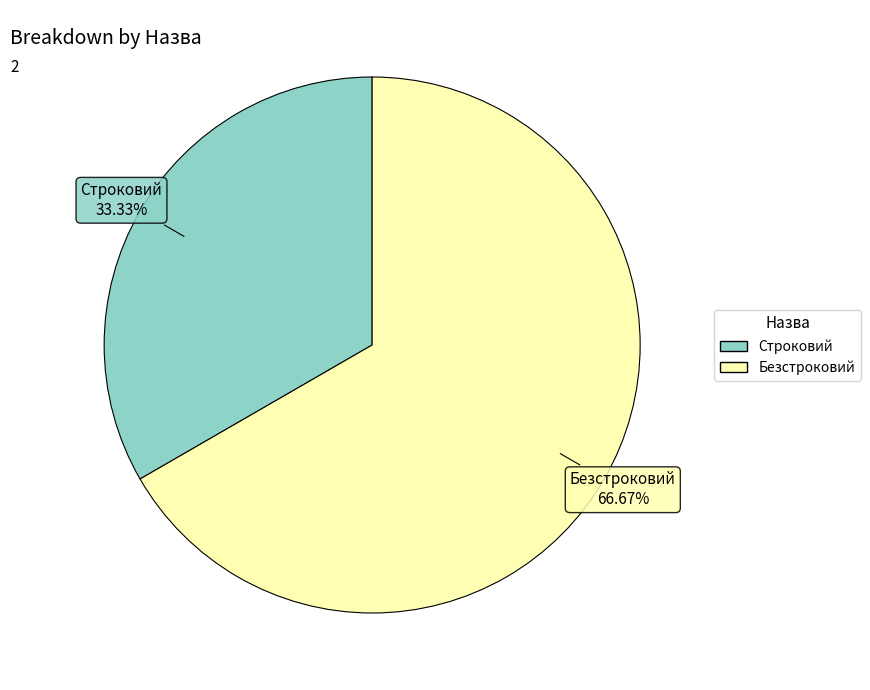

What is the smallest slice in the pie chart?

Строковий